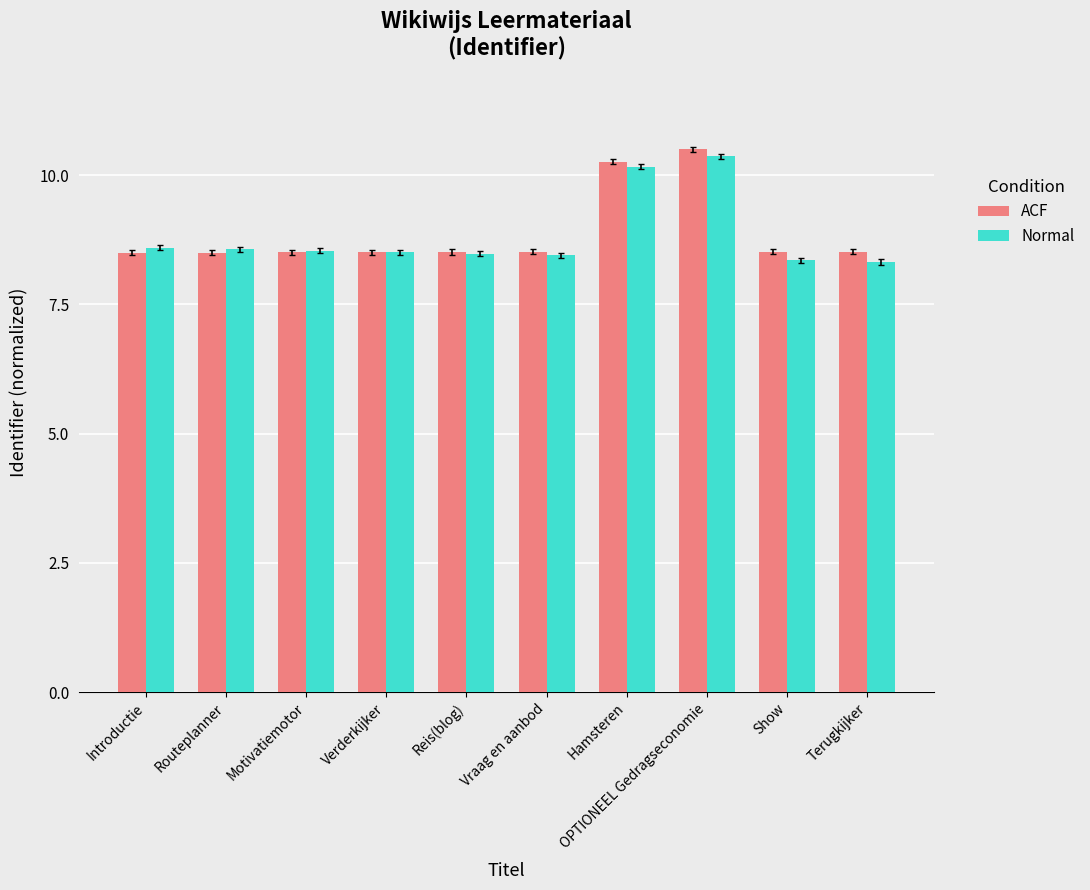

True or false: ACF has a value of 2.3 at Vraag en aanbod.

False